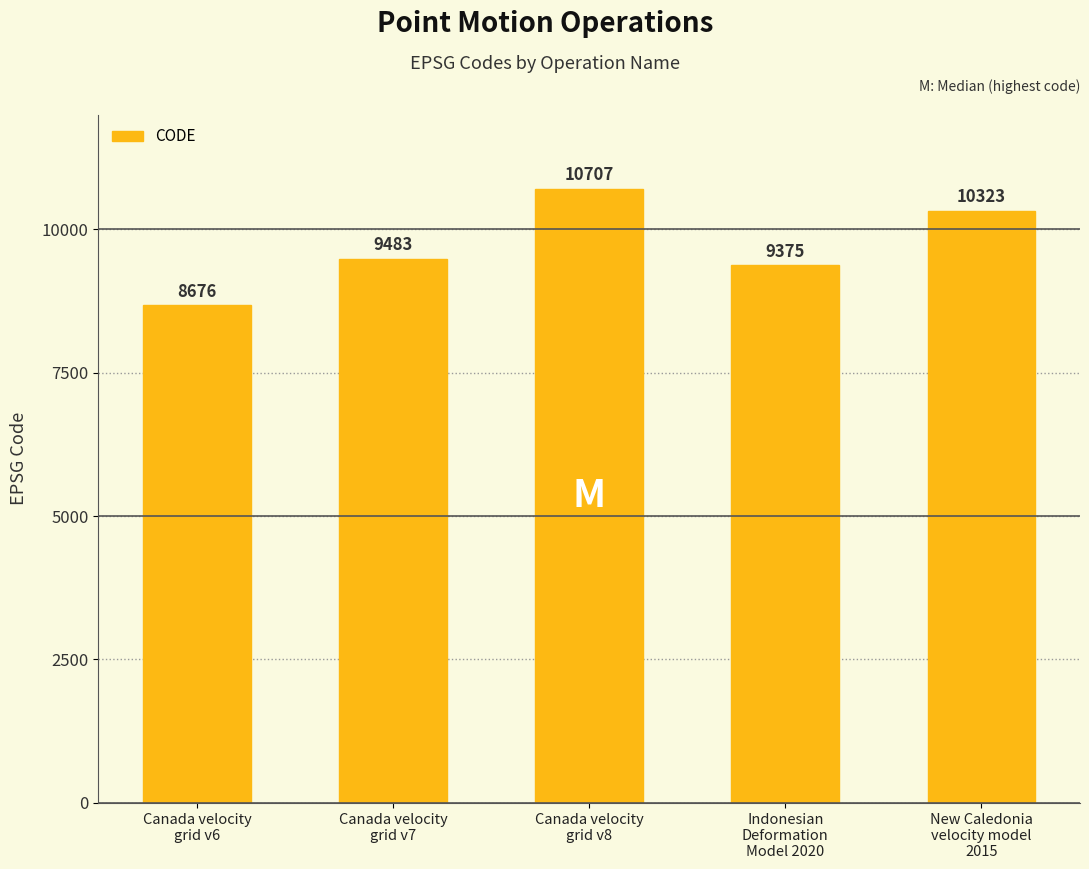

Count the number of data series in this chart.

1